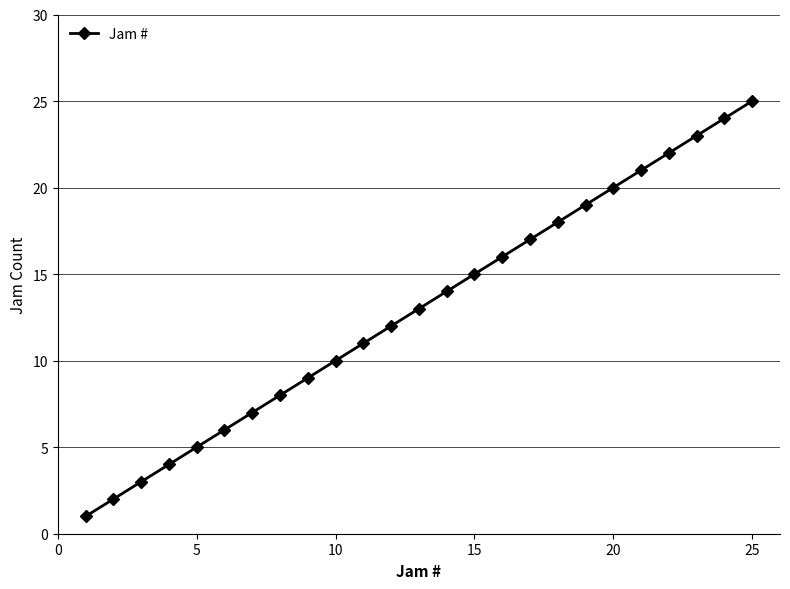

What is the greatest value displayed?

25